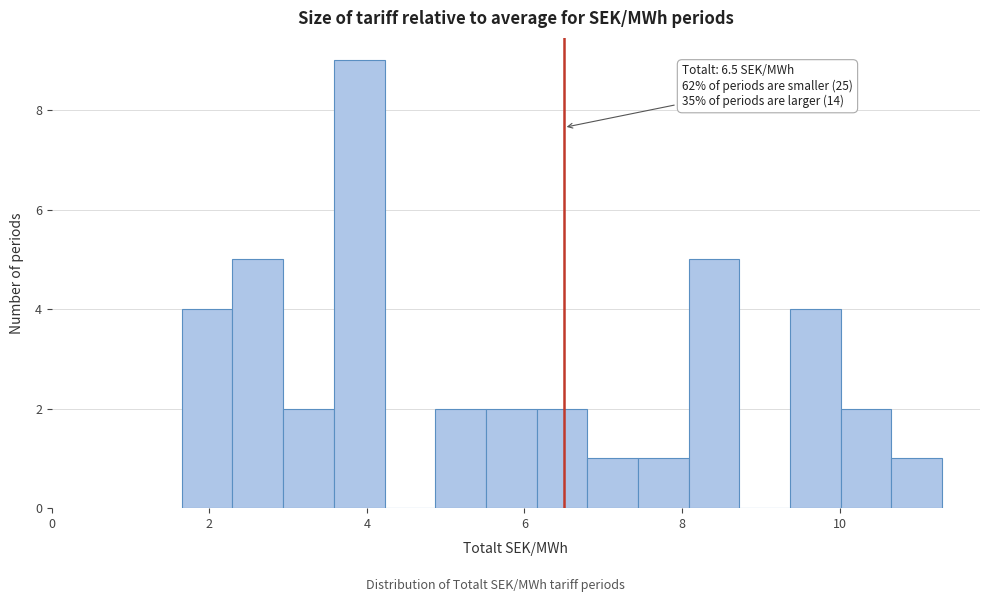

Around what value on the x-axis is the tallest bar? Give the approximate position of its centre, as read against the axis.

4.0